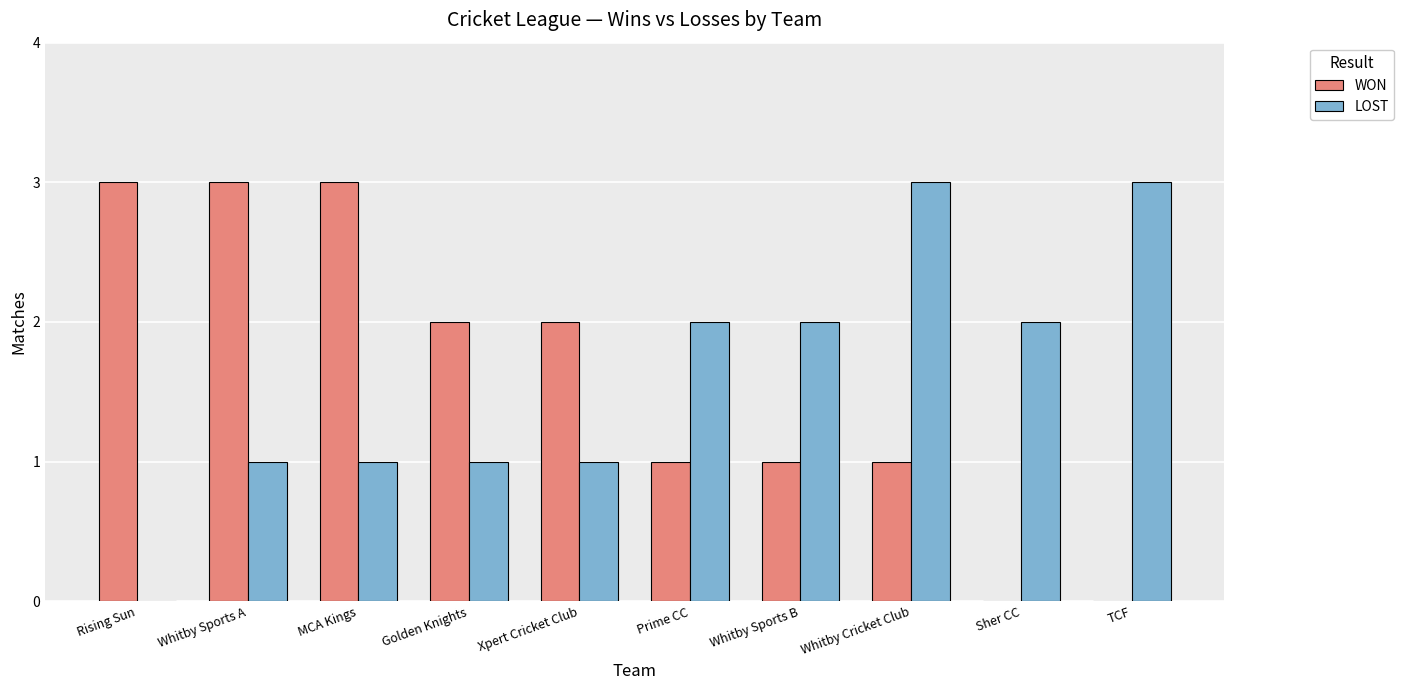

Are the bars horizontal?

No